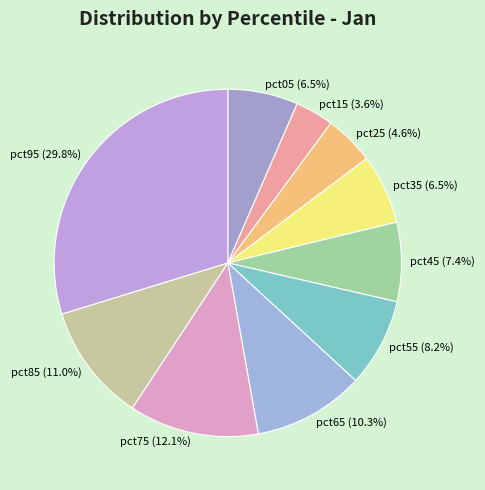

Does pct85 represent more than half of the total?

No